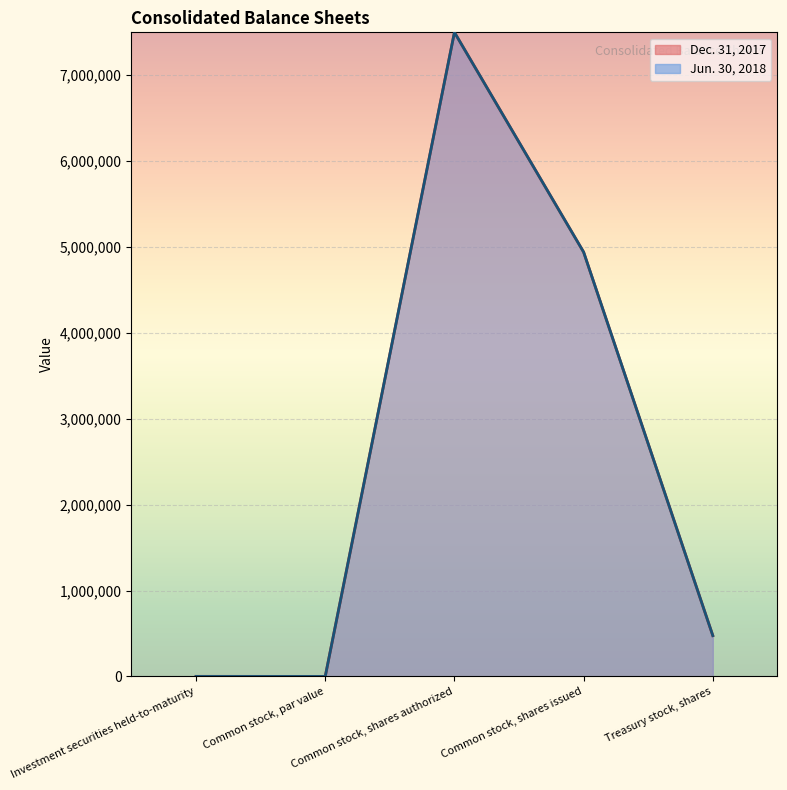

What is the sum of all Dec. 31, 2017 values?

12917347